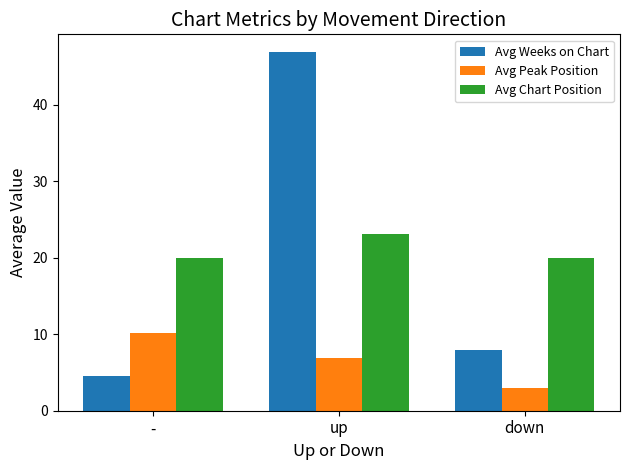

How many groups of bars are there?

3